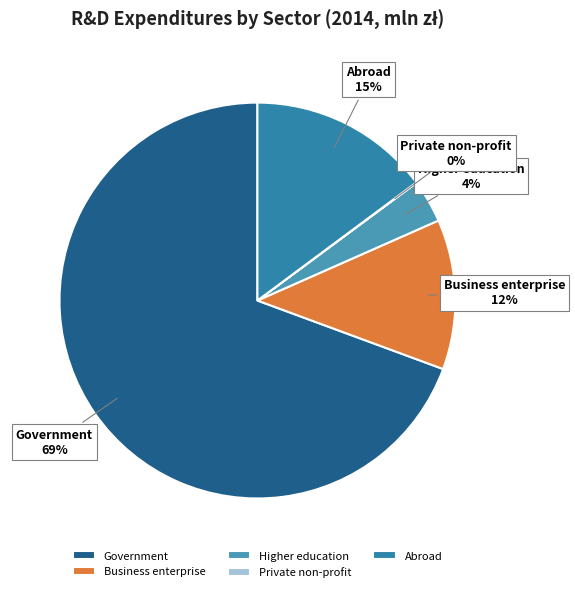

To the nearest percent, what portion does Business enterprise represent?

12%